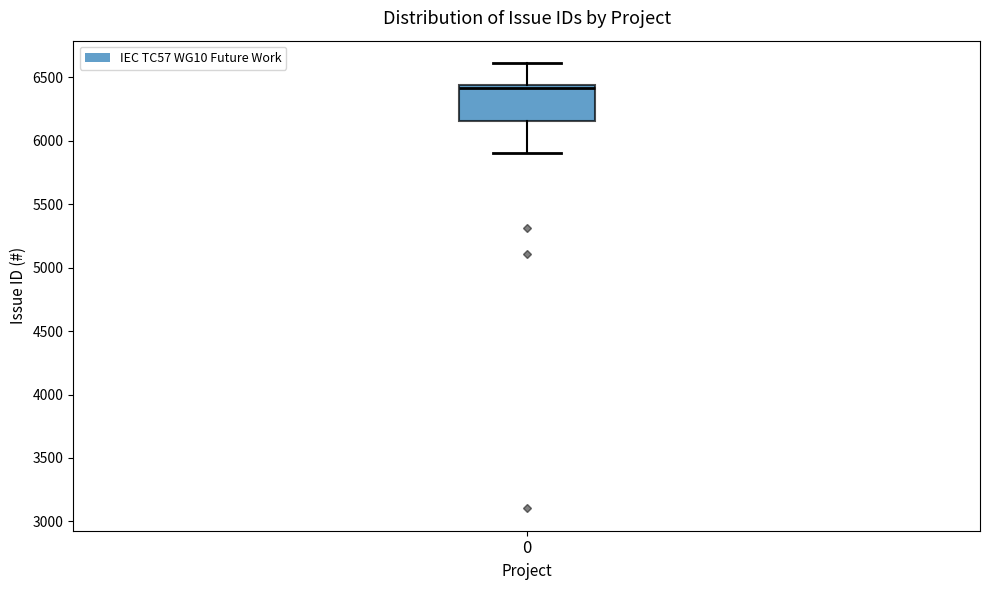

Where does the upper whisker of the box at x = 0 end on the y-axis? The values are not printed on the chart, so give them approximately, as read against the axis.

6600